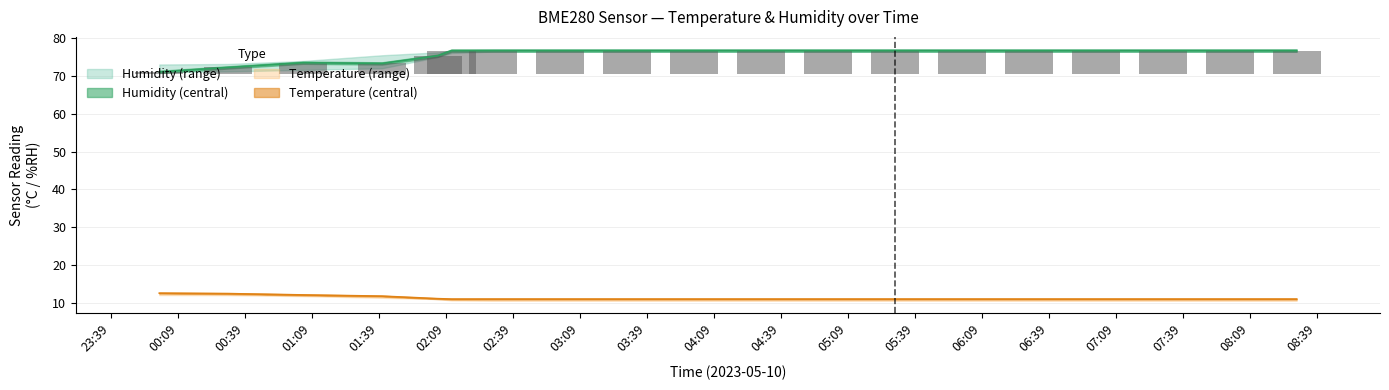

Which series has the largest total across all categories?

humidity_upper